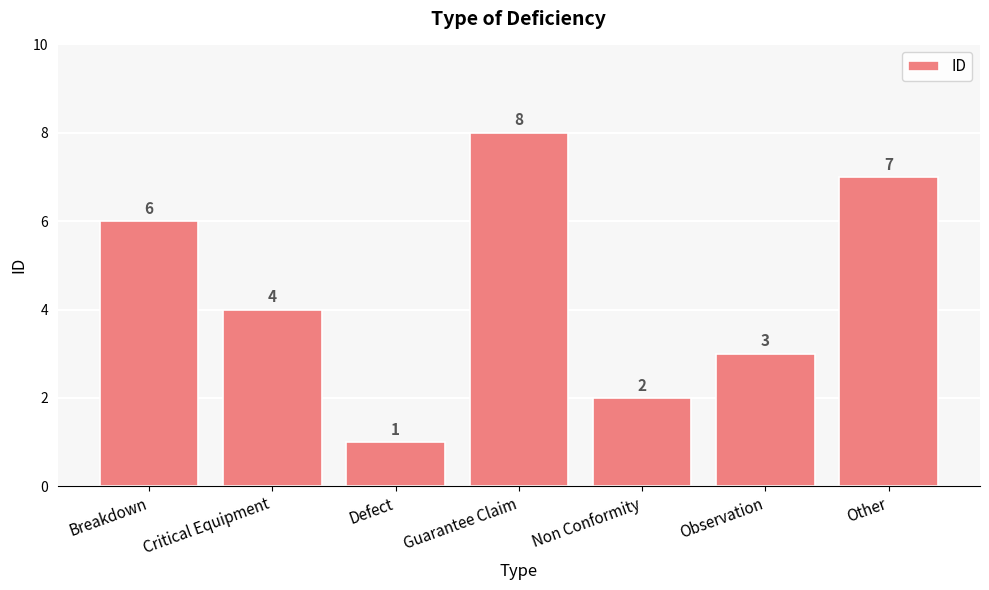

What is the label of the 5th bar from the right?

Defect